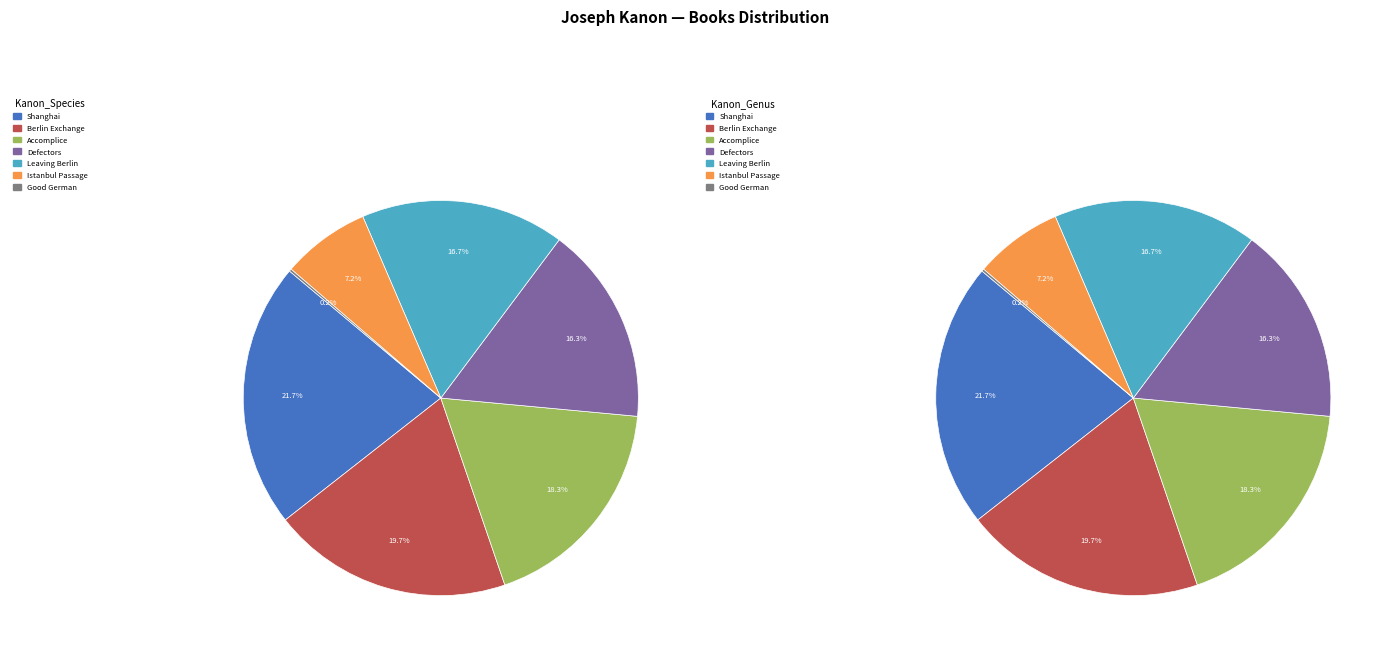

Rank the categories by value from lowest to highest.

Good German, Istanbul Passage, Defectors, Leaving Berlin, Accomplice, Berlin Exchange, Shanghai